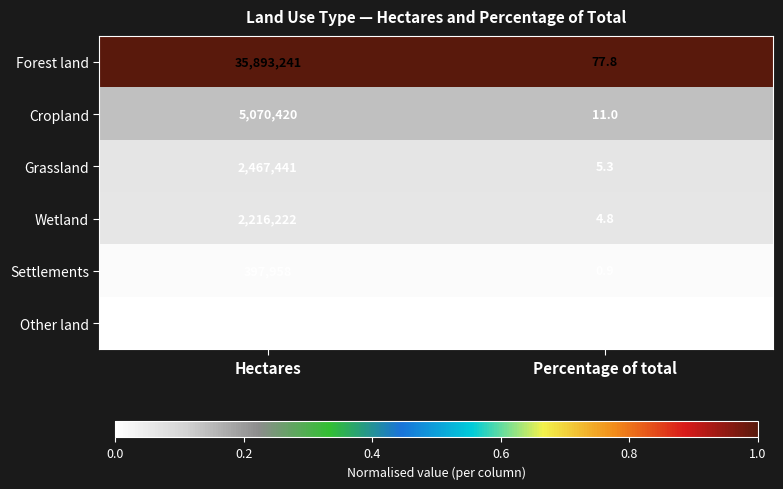

The value of Settlements at Percentage of total is 0.9. True or false?

True